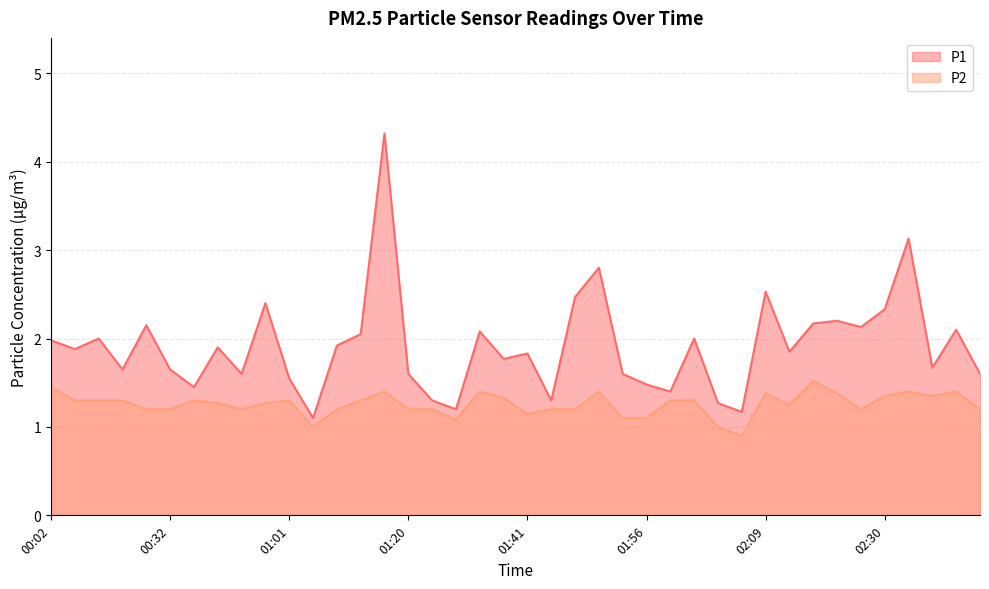

True or false: P1 and P2 intersect in this chart.

False